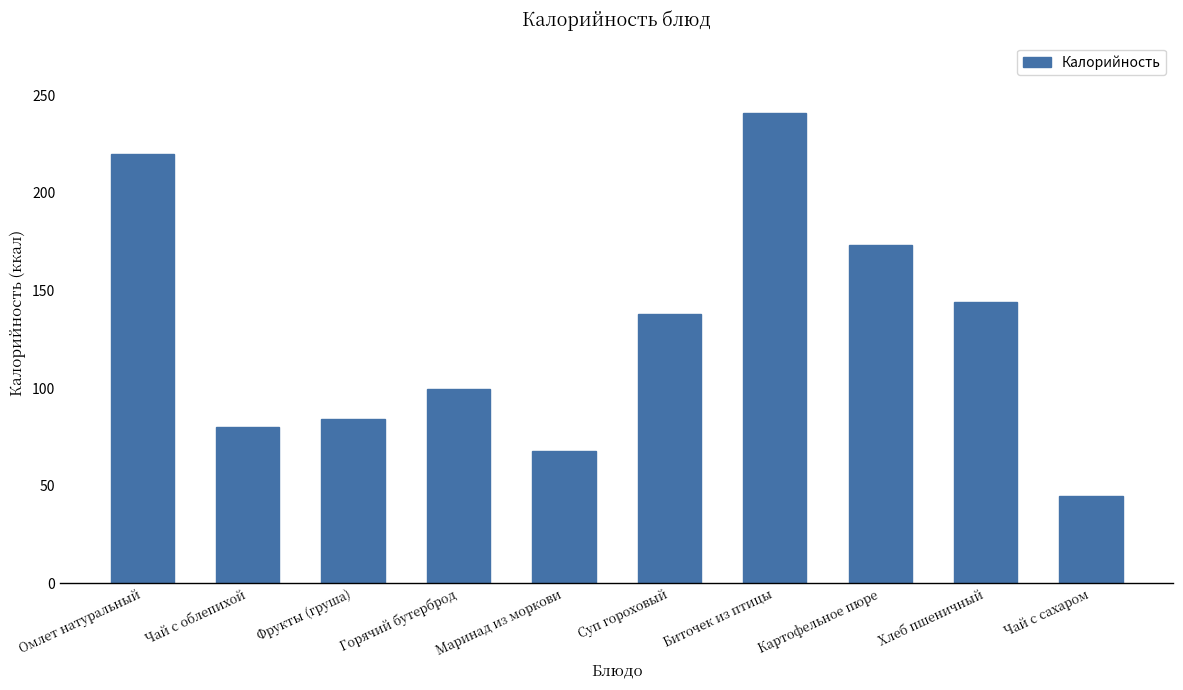

Count the number of categories in the chart.

10